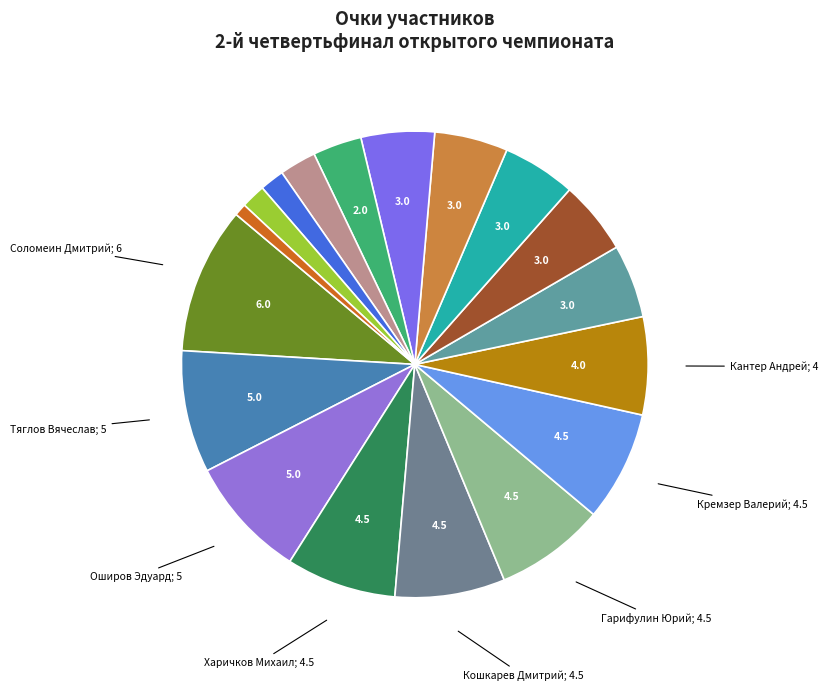

Count the number of slices in the pie.

18